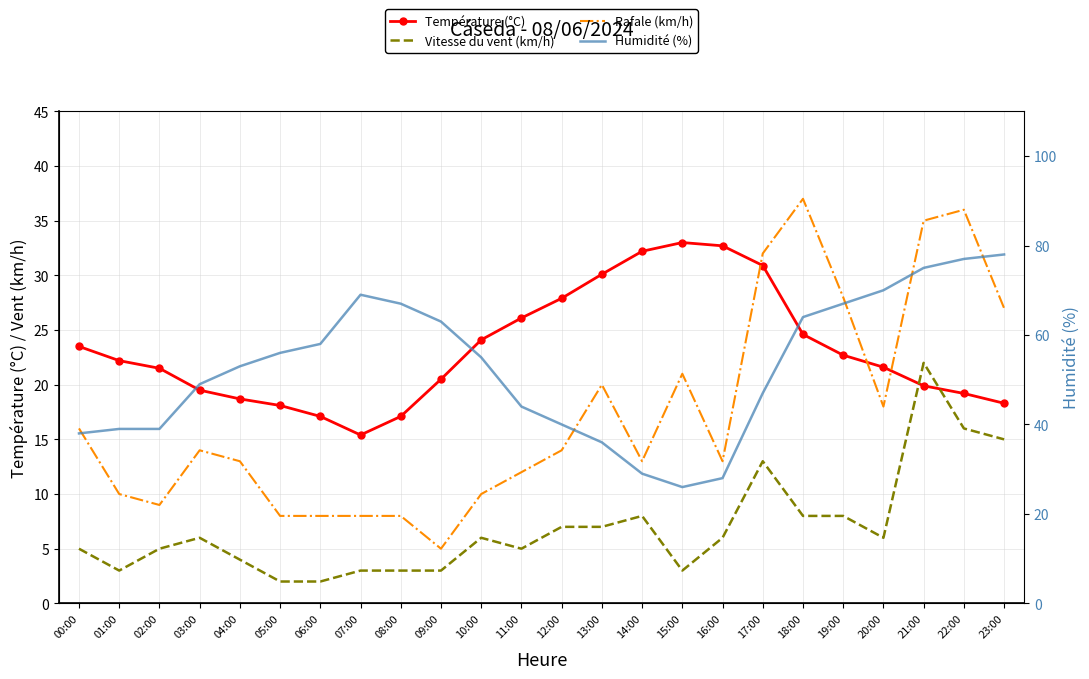

What are all the series names shown in the legend?

Température (°C), Vitesse du vent (km/h), Rafale (km/h), Humidité (%)